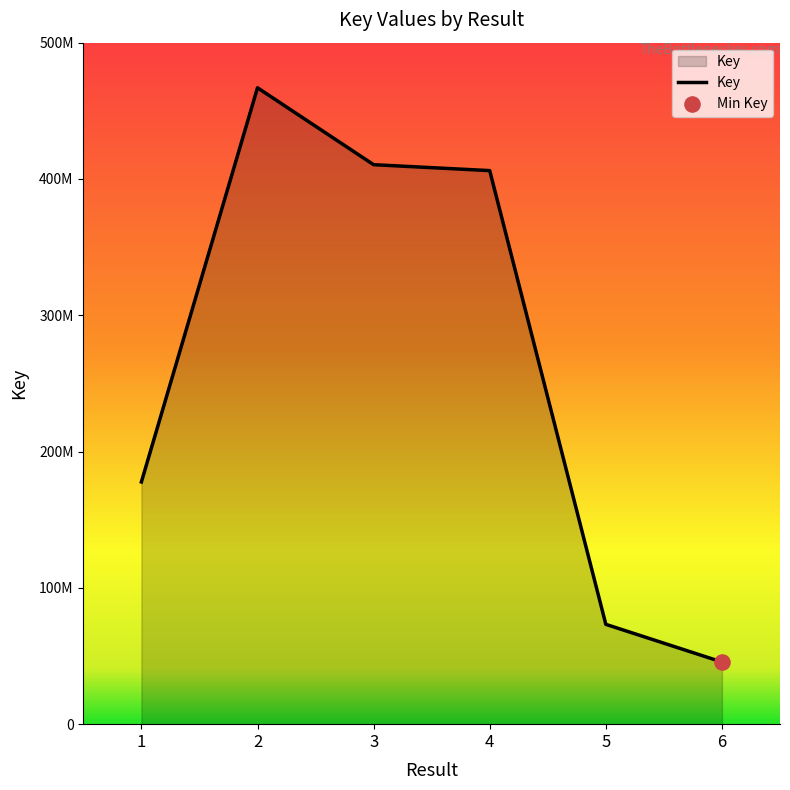

Approximately how many times larger is the value at 2 compared to 3?

1.1